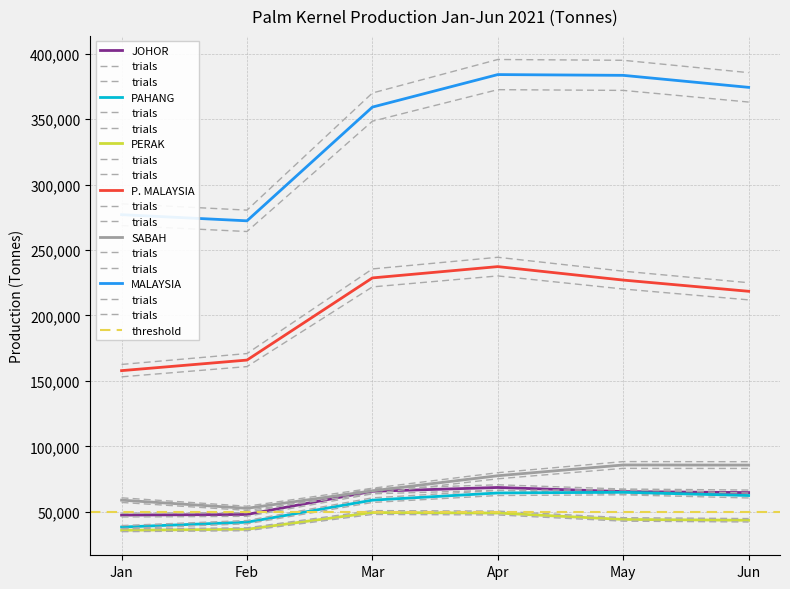

How many data points in SABAH are above 77593?

2